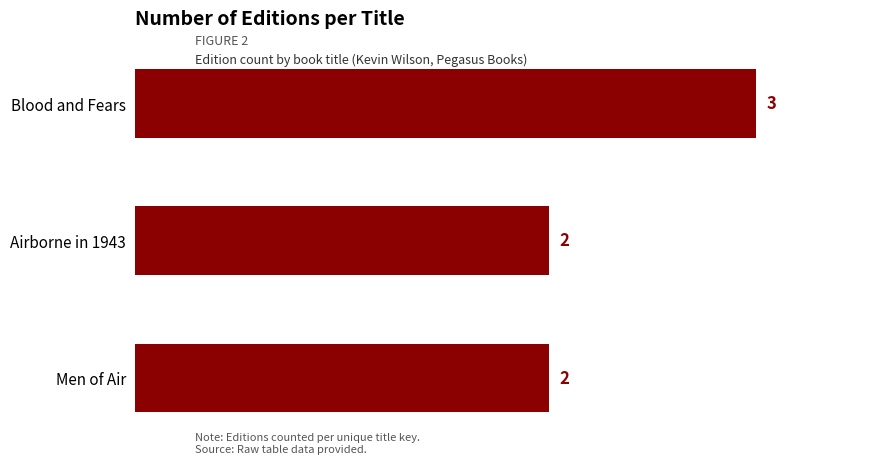

What is the label of the 2nd bar from the bottom?

Airborne in 1943